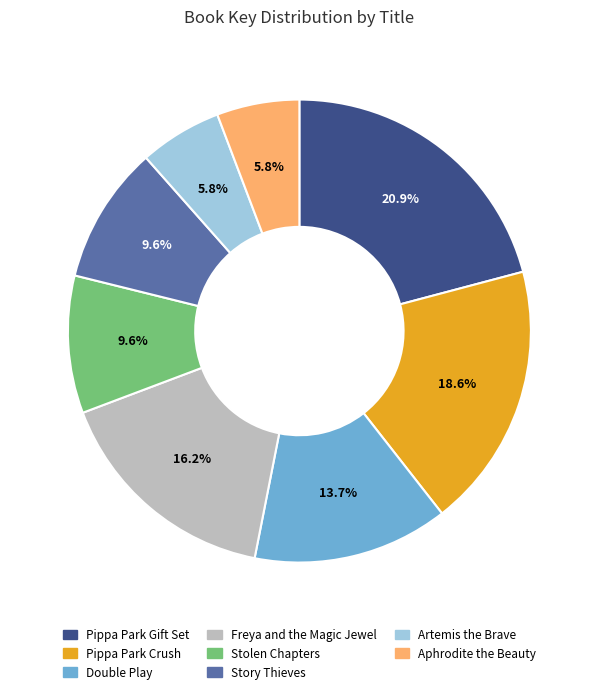

Is there a majority slice in this chart?

No